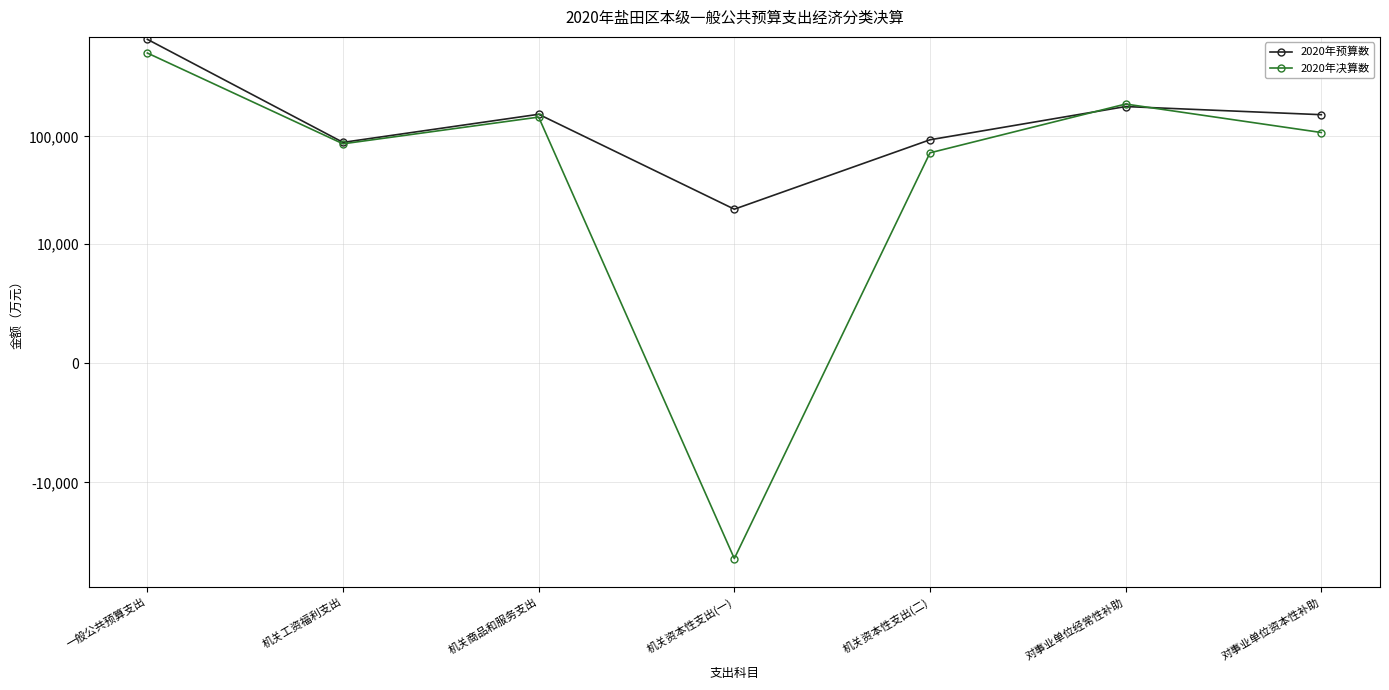

How many positive values does the 2020年决算数 series have?

6